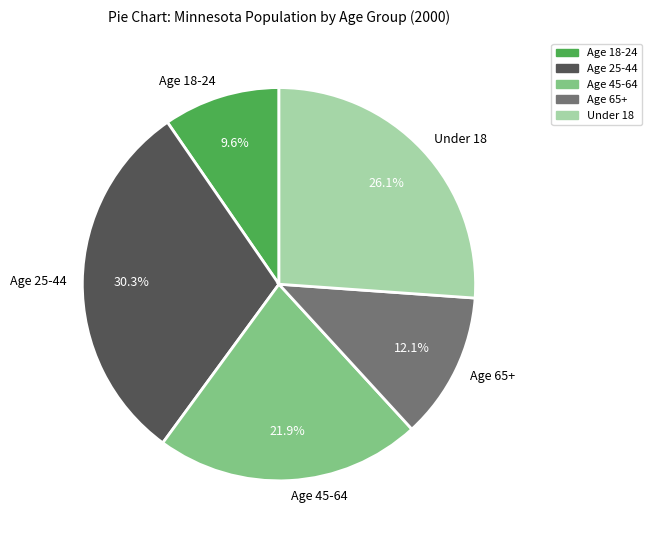

Between Under 18 and Age 18-24, which is larger?

Under 18